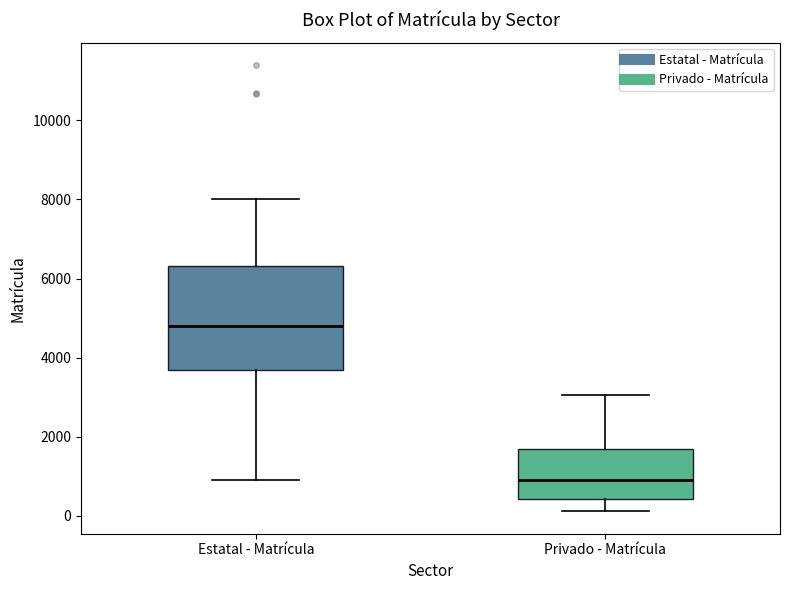

Reading left to right, transcribe this box plot: for each box, give where its median line is, the range the box spans, and where its two whiskers end, as read against the y-axis. The values are not printed on the chart, so give them approximately, as read against the axis.

Estatal - Matrícula: median 4800, box 3600 to 6400, whiskers 800 to 8000
Privado - Matrícula: median 1000, box 400 to 1600, whiskers 200 to 3000